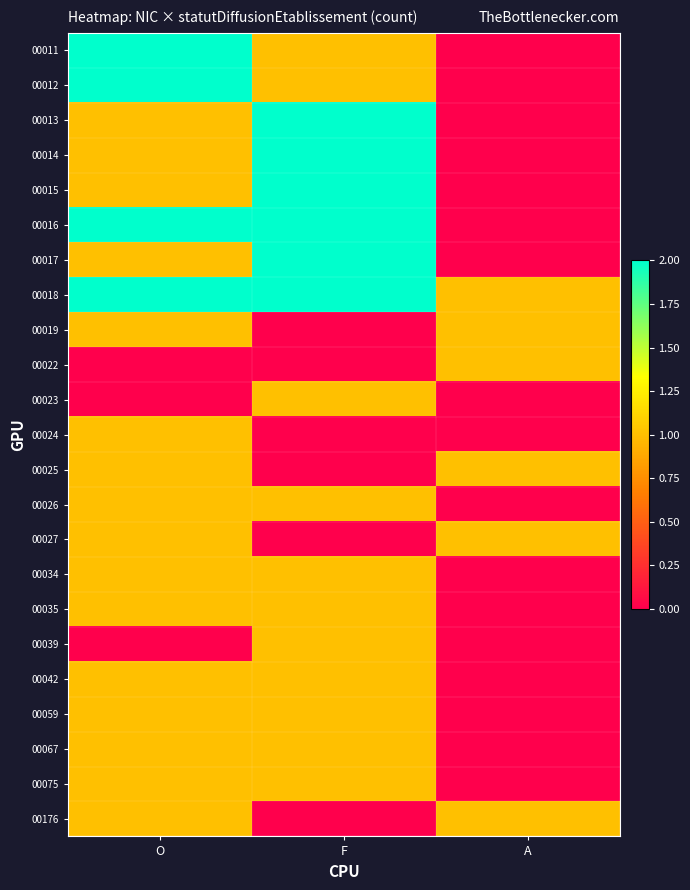

Which has a higher value, F or A?

F